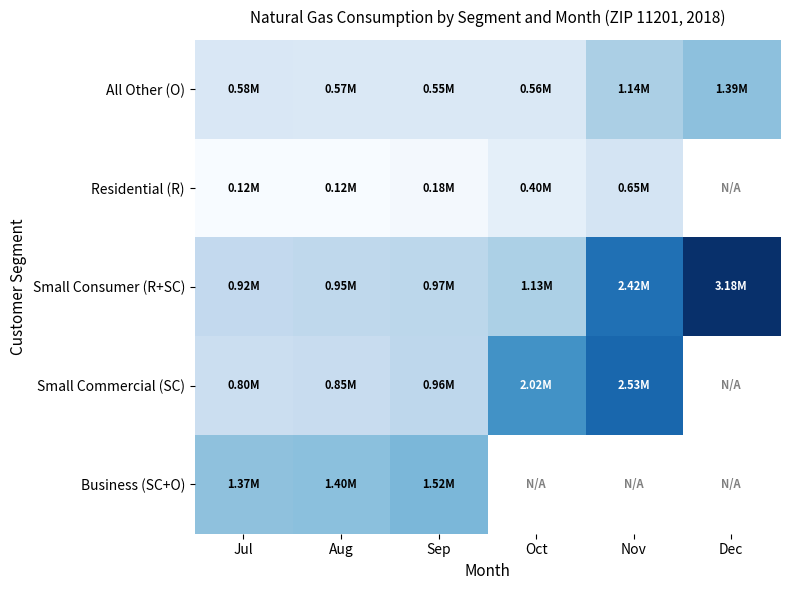

Rank the series by their maximum value, from lowest to highest.

Residential (R), All Other (O), Business (SC+O), Small Commercial (SC), Small Consumer (R+SC)